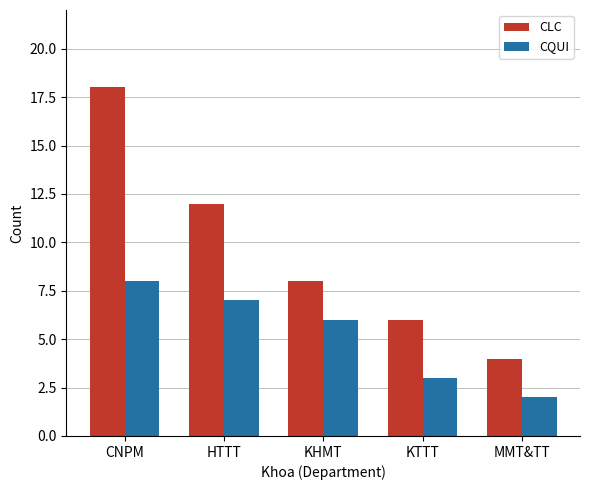

List the labels in order of CLC value, largest first.

CNPM, HTTT, KHMT, KTTT, MMT&TT